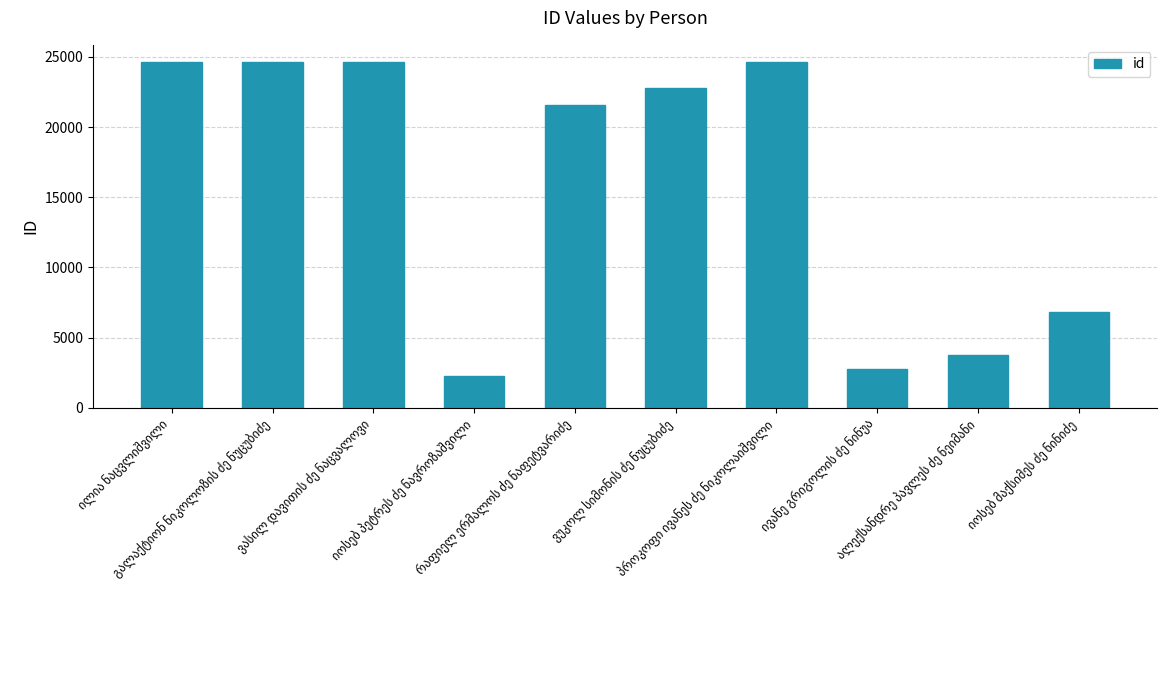

What is the maximum value shown in the chart?

24626